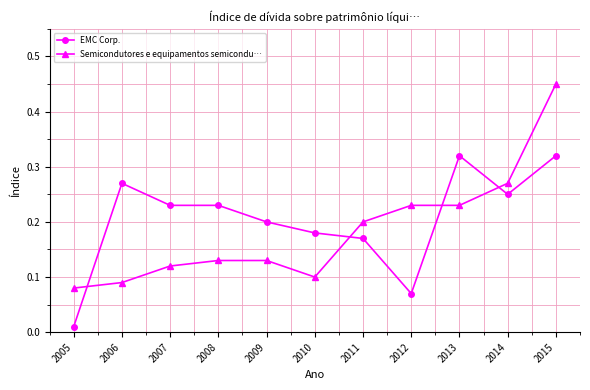

What are all the series names shown in the legend?

EMC Corp., Semicondutores e equipamentos semicondu…